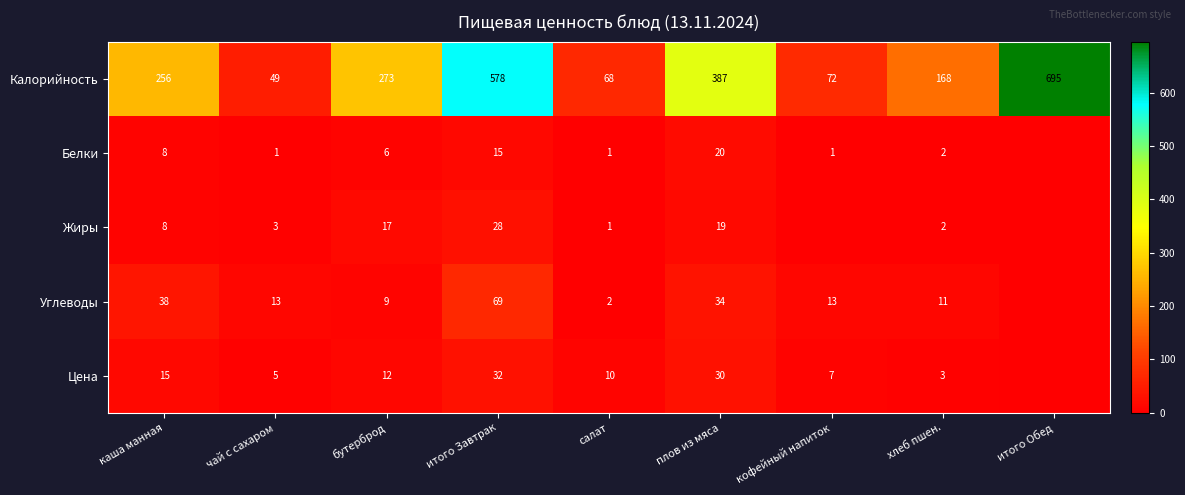

Count the number of categories in the chart.

9